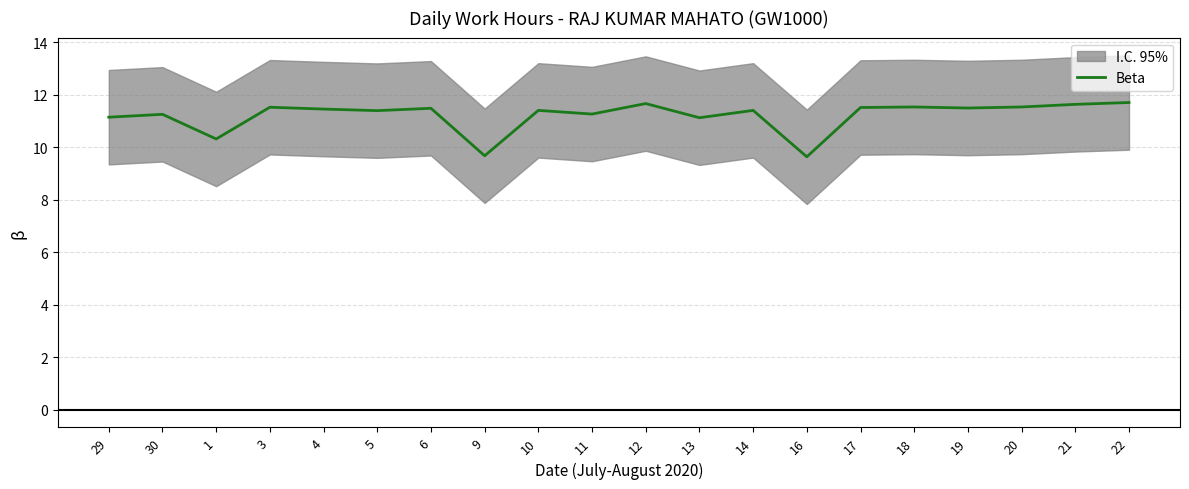

True or false: the data shows 11.4 at 14.

True